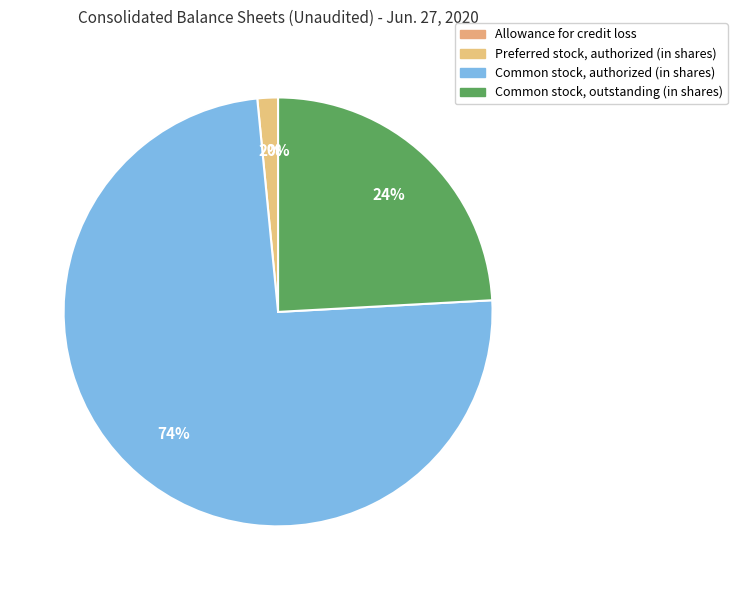

What percentage is the Common stock, outstanding (in shares) slice, to the nearest percent?

24%